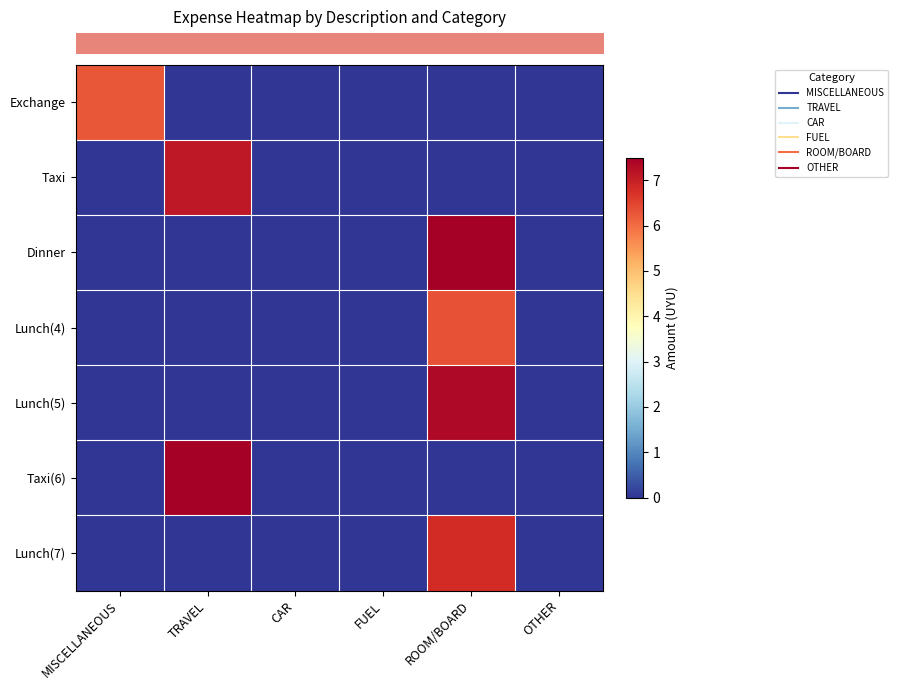

List the series in order of their peak value, highest first.

row_2, row_5, row_4, row_1, row_6, row_3, row_0